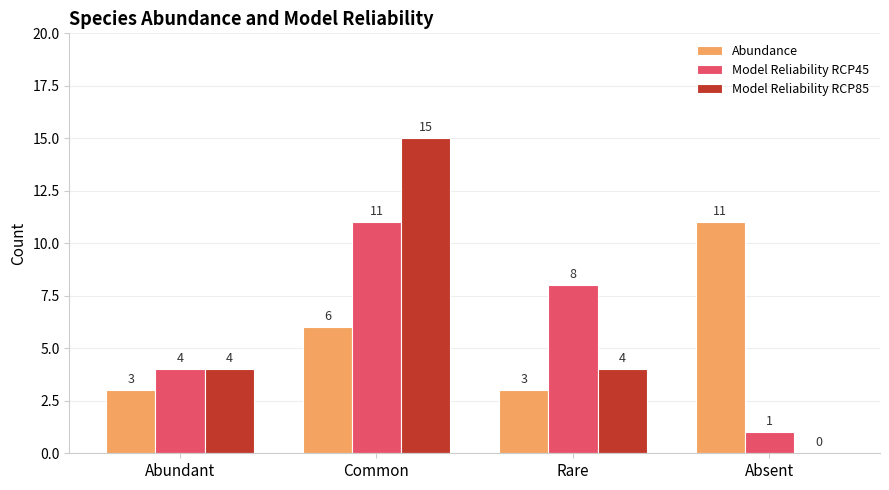

What is the difference between the Abundance values at Common and Absent?

5